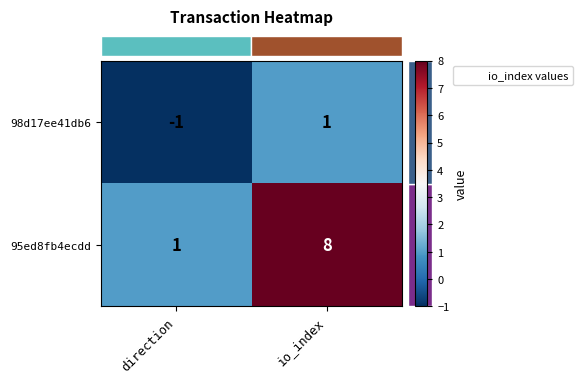

Which label corresponds to the smallest value in the chart?

direction